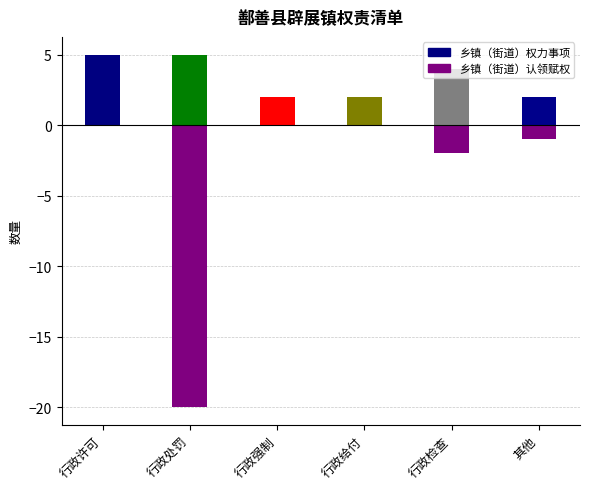

What is the maximum value for 乡镇（街道）权力事项?

5